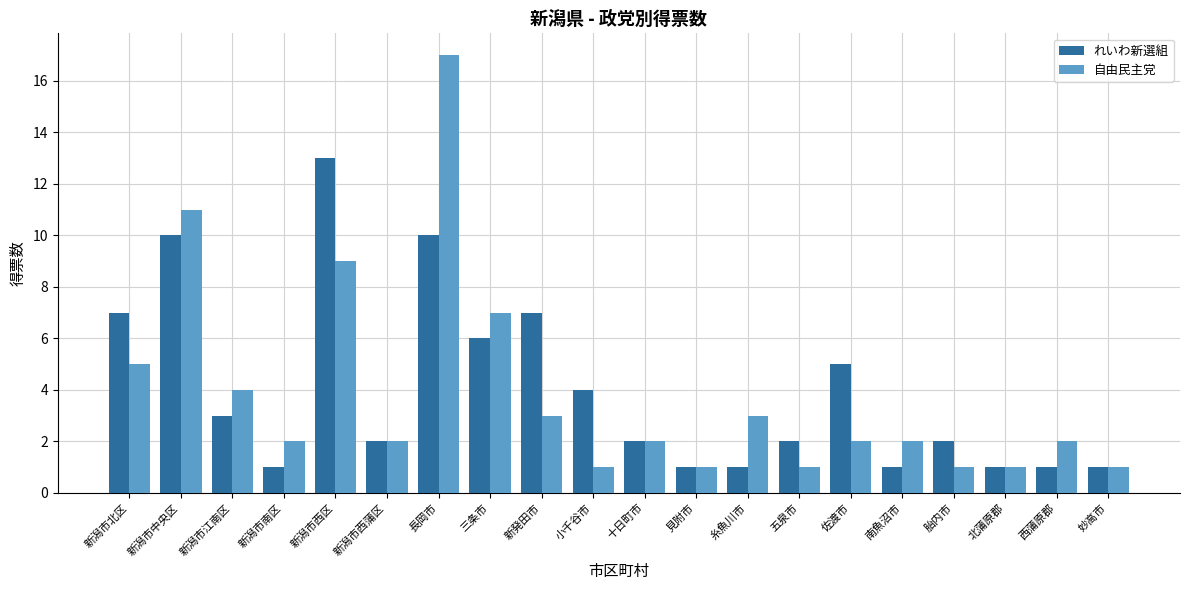

Is the value of 自由民主党 at 西蒲原郡 greater than the value of れいわ新選組 at 新潟市北区?

No